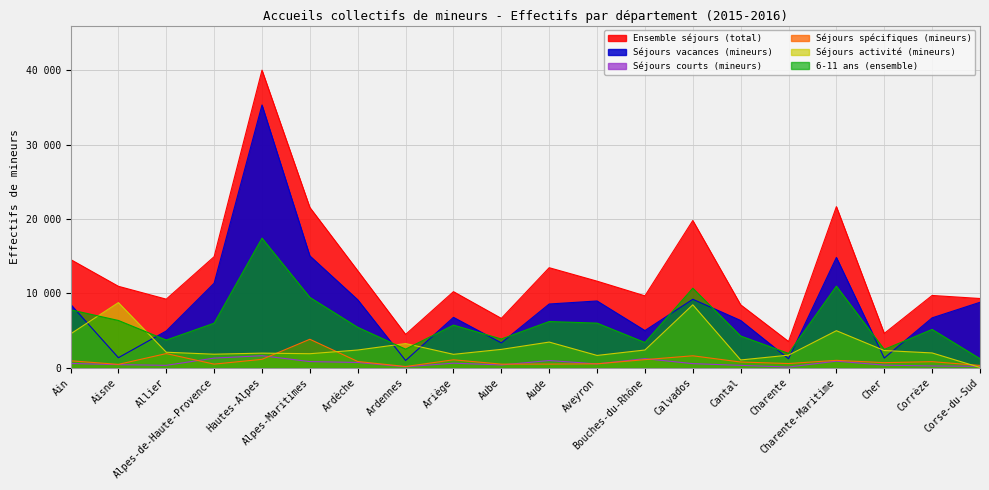

Reading left to right, list all the values displayed in this chart.

Ensemble séjours (total): Ain=14562	Aisne=10950	Allier=9219	Alpes-de-Haute-Provence=14936	Hautes-Alpes=40038	Alpes-Maritimes=21555	Ardèche=13043	Ardennes=4471	Ariège=10228	Aube=6633	Aude=13453	Aveyron=11640	Bouches-du-Rhône=9665	Calvados=19804	Cantal=8456	Charente=3522	Charente-Maritime=21672	Cher=4607	Corrèze=9719	Corse-du-Sud=9308
Séjours vacances (mineurs): Ain=8537	Aisne=1340	Allier=4936	Alpes-de-Haute-Provence=11366	Hautes-Alpes=35353	Alpes-Maritimes=15040	Ardèche=9138	Ardennes=963	Ariège=6772	Aube=3337	Aude=8568	Aveyron=8976	Bouches-du-Rhône=4996	Calvados=9206	Cantal=6352	Charente=1201	Charente-Maritime=14834	Cher=1293	Corrèze=6705	Corse-du-Sud=8800
Séjours courts (mineurs): Ain=563	Aisne=409	Allier=312	Alpes-de-Haute-Provence=1284	Hautes-Alpes=1608	Alpes-Maritimes=817	Ardèche=700	Ardennes=114	Ariège=604	Aube=361	Aude=962	Aveyron=500	Bouches-du-Rhône=1214	Calvados=542	Cantal=308	Charente=84	Charente-Maritime=879	Cher=336	Corrèze=228	Corse-du-Sud=181
Séjours spécifiques (mineurs): Ain=924	Aisne=444	Allier=1894	Alpes-de-Haute-Provence=475	Hautes-Alpes=1121	Alpes-Maritimes=3822	Ardèche=831	Ardennes=150	Ariège=1058	Aube=474	Aude=479	Aveyron=518	Bouches-du-Rhône=1080	Calvados=1596	Cantal=759	Charente=555	Charente-Maritime=984	Cher=672	Corrèze=805	Corse-du-Sud=300
Séjours activité (mineurs): Ain=4538	Aisne=8757	Allier=2077	Alpes-de-Haute-Provence=1811	Hautes-Alpes=1956	Alpes-Maritimes=1876	Ardèche=2374	Ardennes=3244	Ariège=1794	Aube=2461	Aude=3444	Aveyron=1646	Bouches-du-Rhône=2375	Calvados=8460	Cantal=1037	Charente=1682	Charente-Maritime=4975	Cher=2306	Corrèze=1981	Corse-du-Sud=27
6-11 ans (ensemble): Ain=7789	Aisne=6352	Allier=3715	Alpes-de-Haute-Provence=5984	Hautes-Alpes=17433	Alpes-Maritimes=9457	Ardèche=5432	Ardennes=2490	Ariège=5727	Aube=3859	Aude=6208	Aveyron=5993	Bouches-du-Rhône=3385	Calvados=10694	Cantal=4260	Charente=1917	Charente-Maritime=10971	Cher=2456	Corrèze=5146	Corse-du-Sud=1208